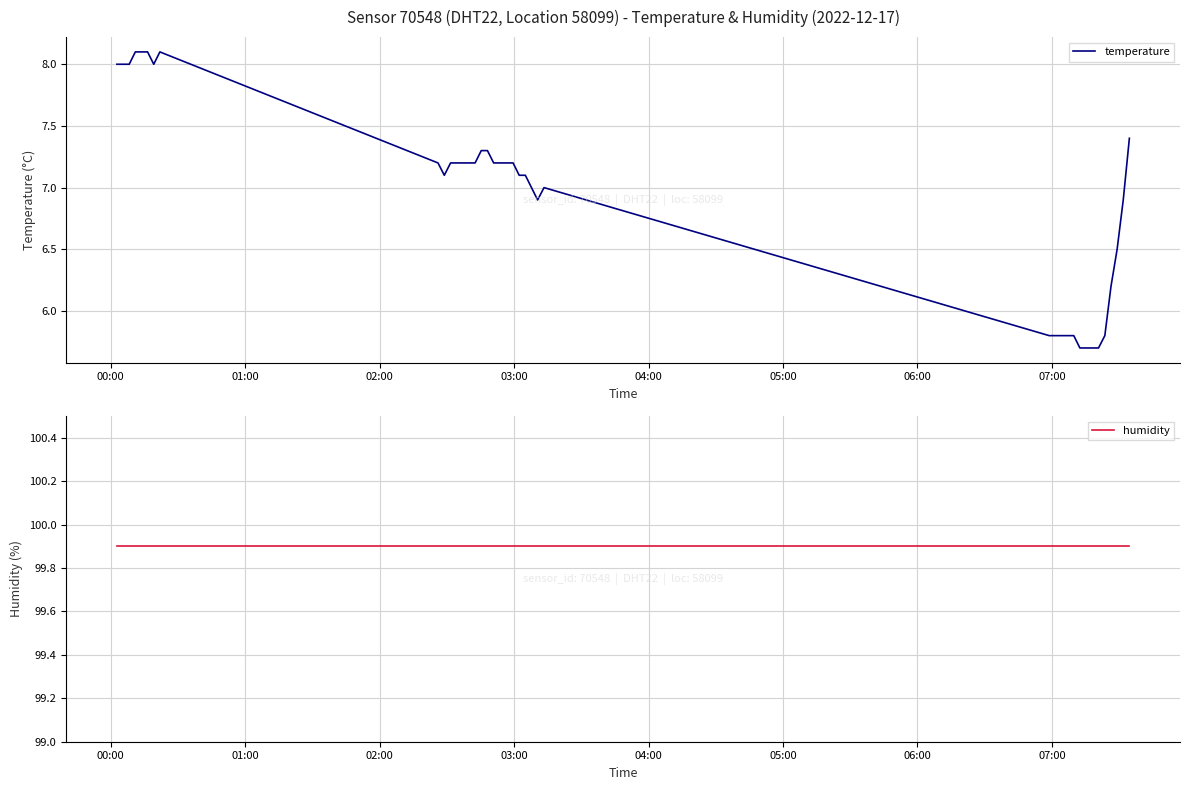

Rank the series by their average value, from highest to lowest.

humidity, temperature